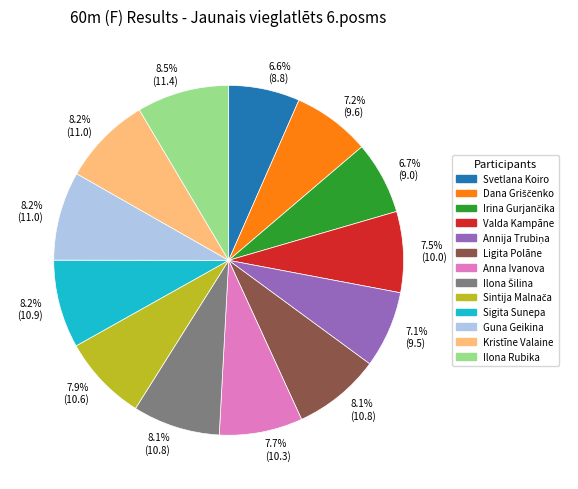

Is there a majority slice in this chart?

No